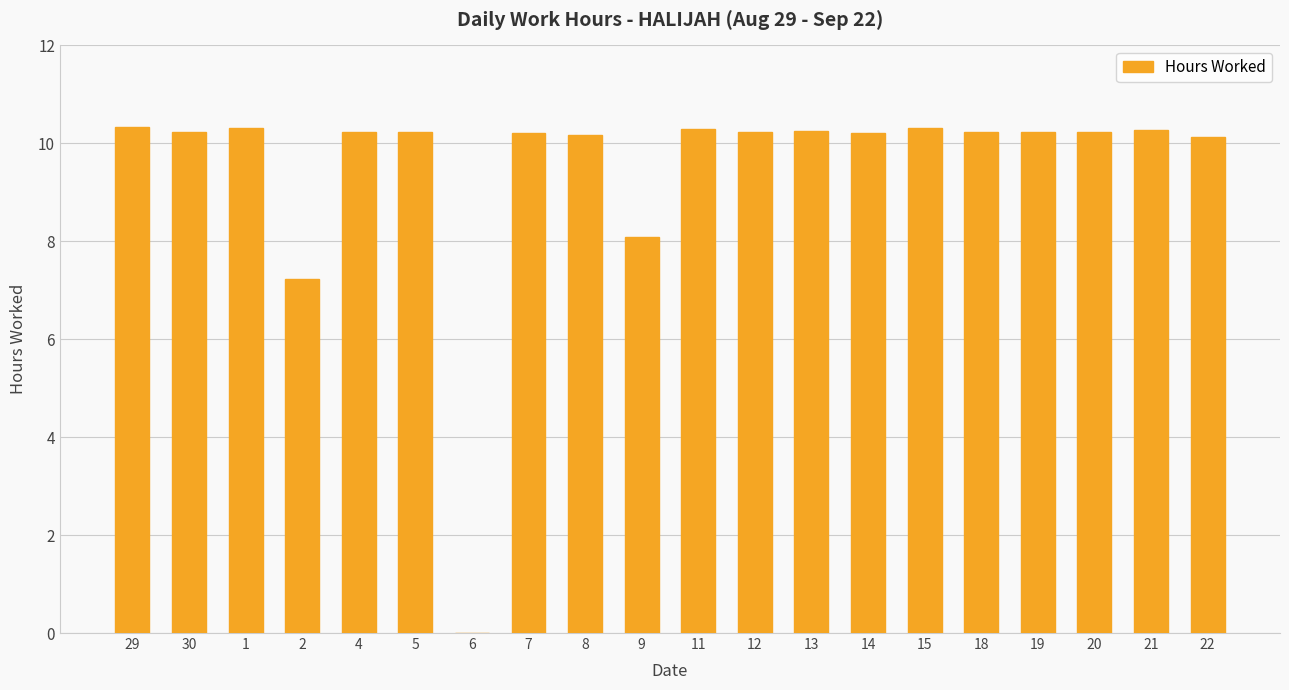

Where does the data first go above 10?

29